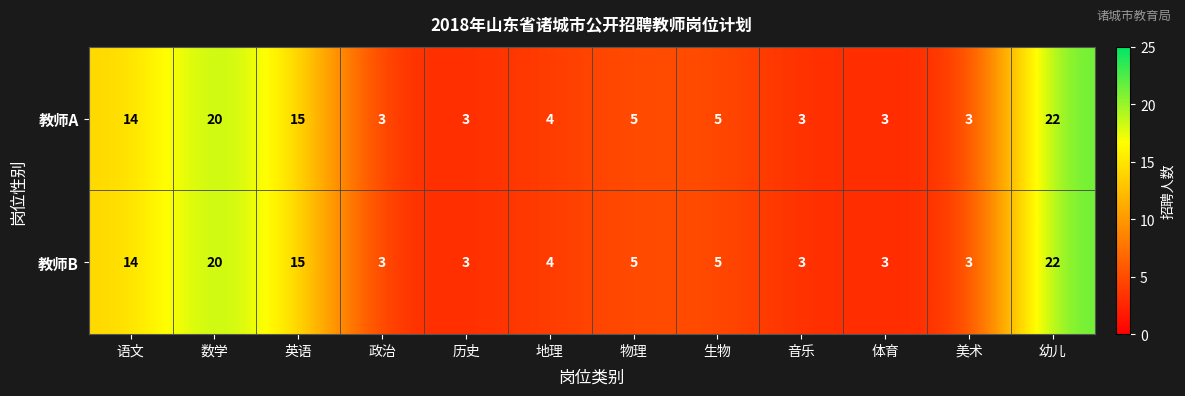

Reading right to left, extract all data points from this chart.

教师A: 22	3	3	3	5	5	4	3	3	15	20	14
教师B: 22	3	3	3	5	5	4	3	3	15	20	14